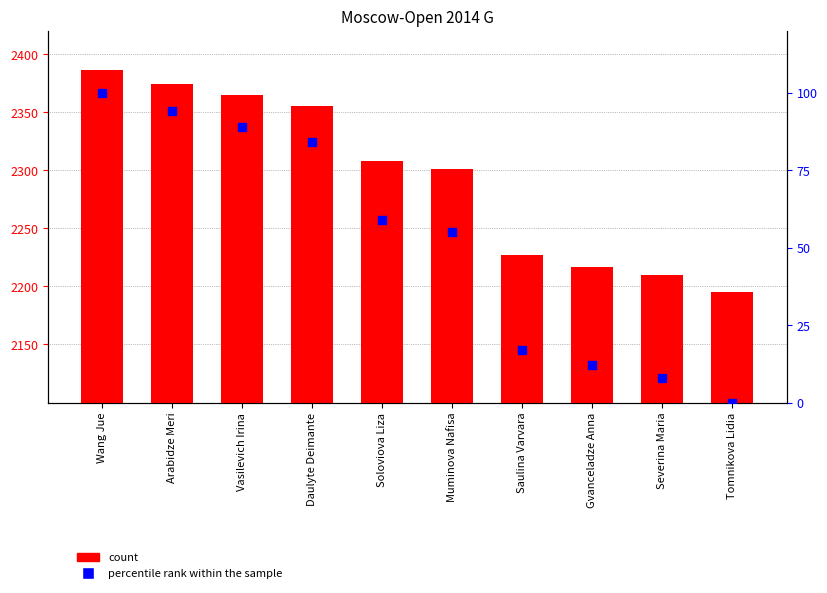

Which series has the largest total across all categories?

Rating